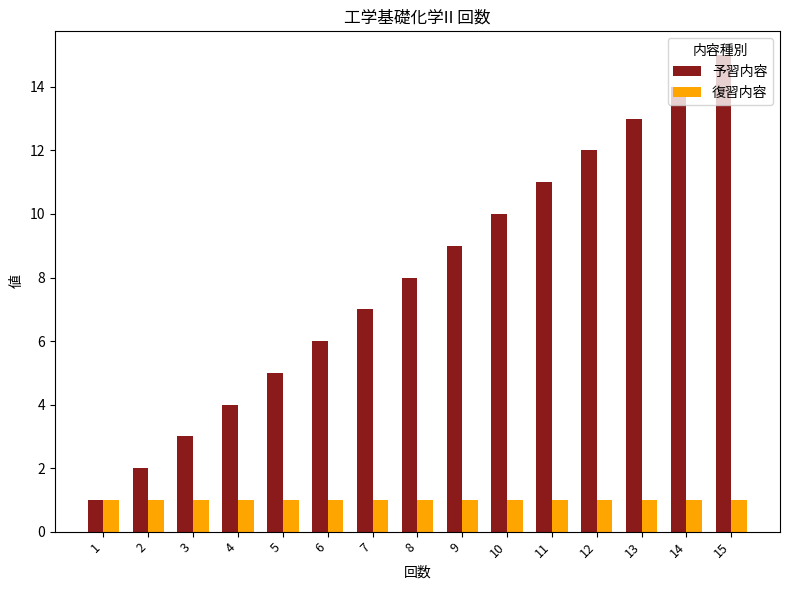

What is the maximum value shown in the chart?

15